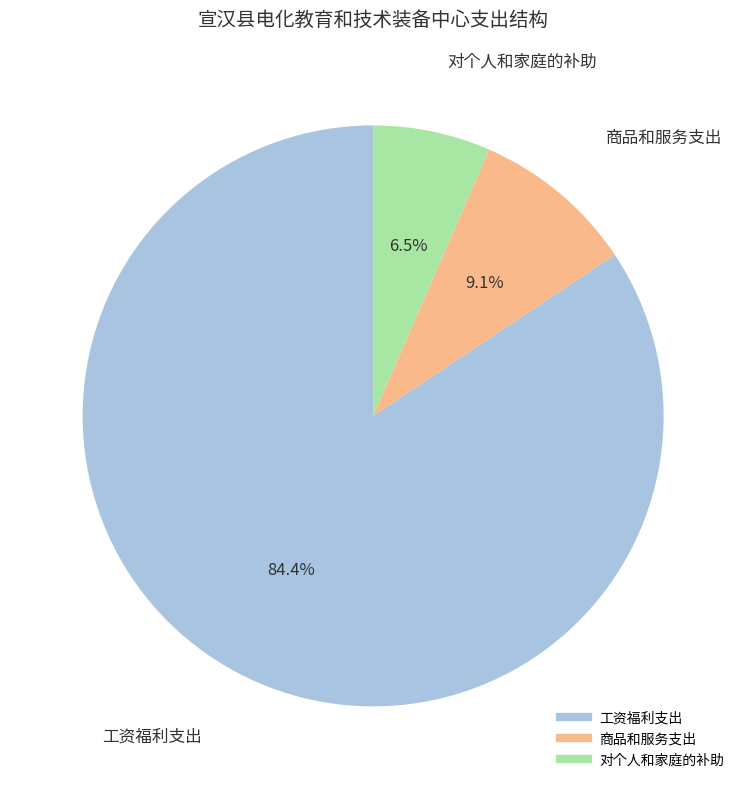

How many segments does this pie chart have?

3